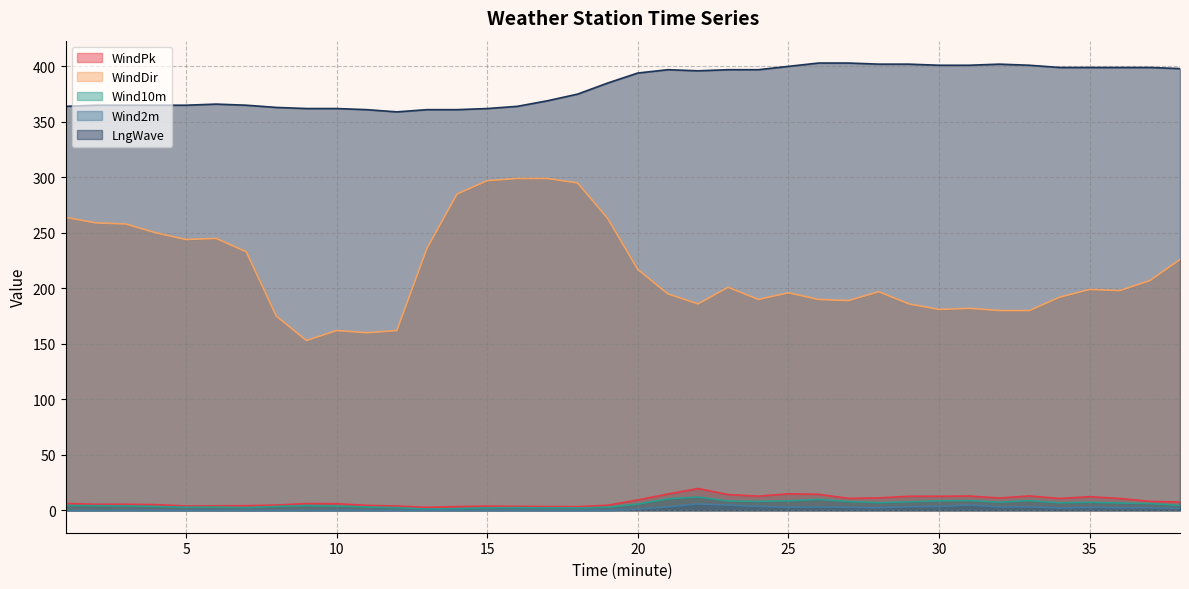

At how many categories does at least one series exceed 165?

38